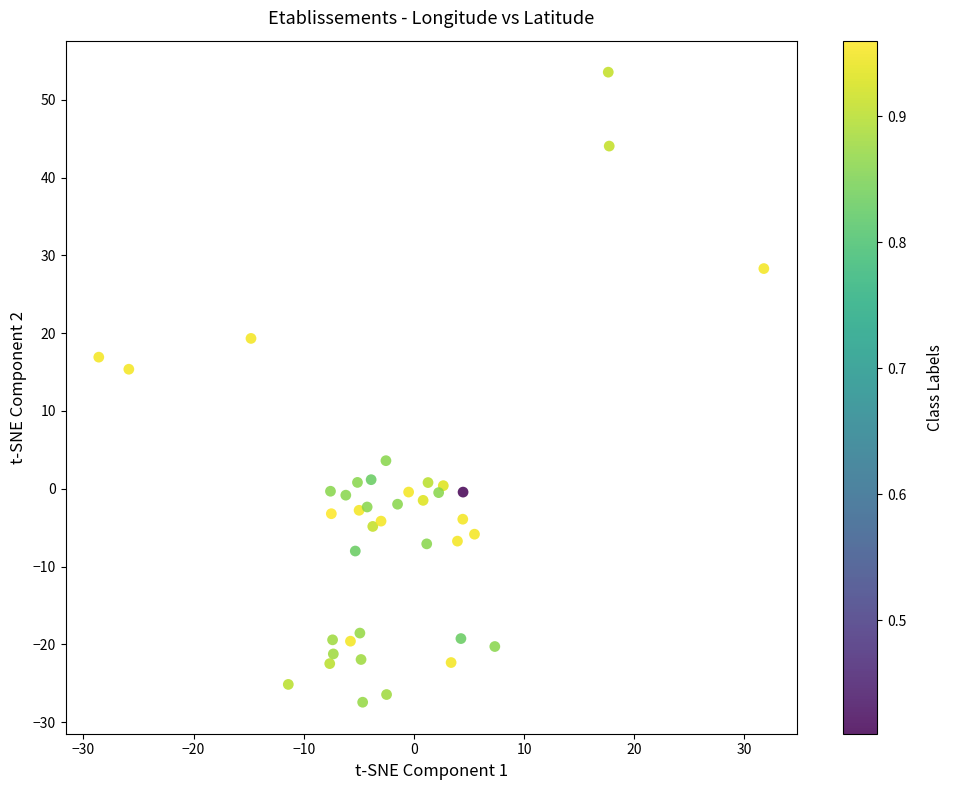

What is the range of Y values (max minus min)?

81.0